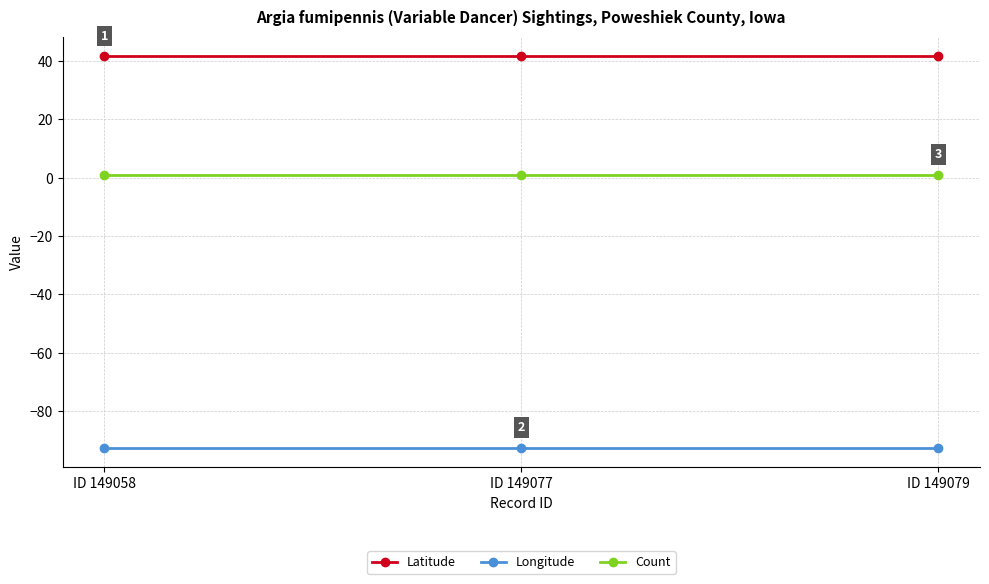

What is the difference between the highest and lowest values at ID 149079?

134.2